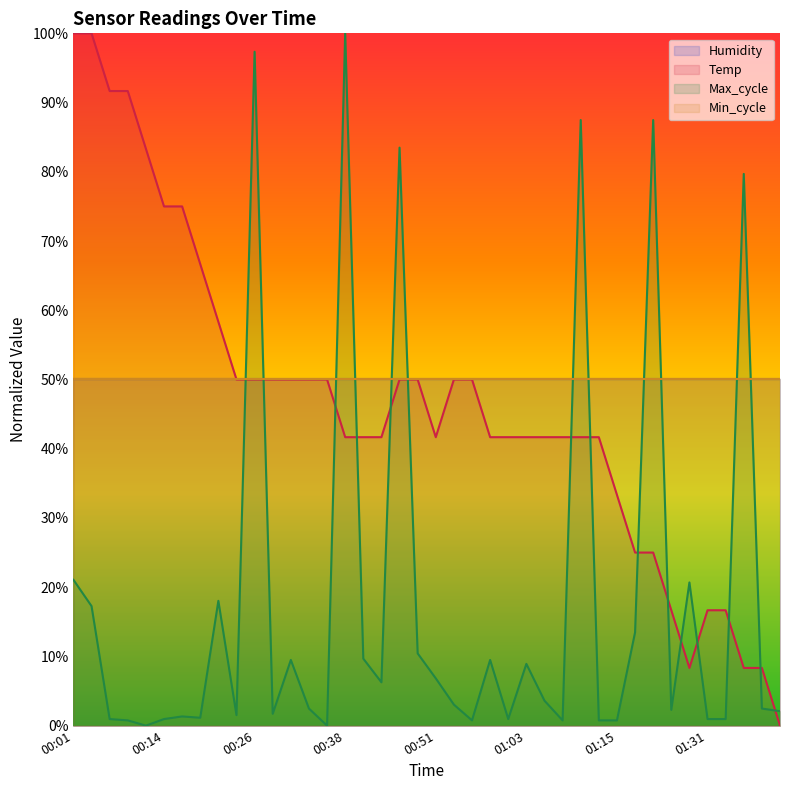

Is it true that Max_cycle equals 13.5 at 01:21?

True